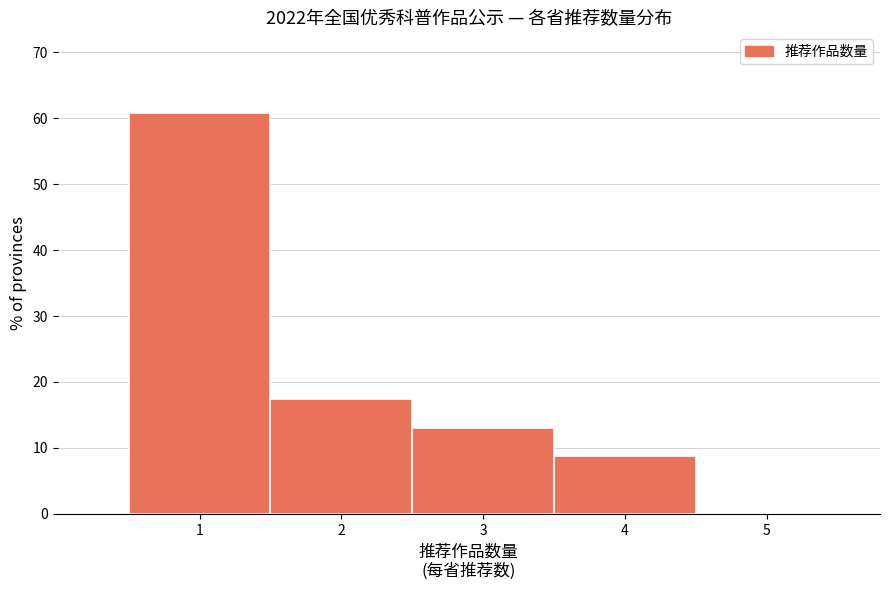

Which range on the x-axis has the tallest bar?

0.5 to 1.5